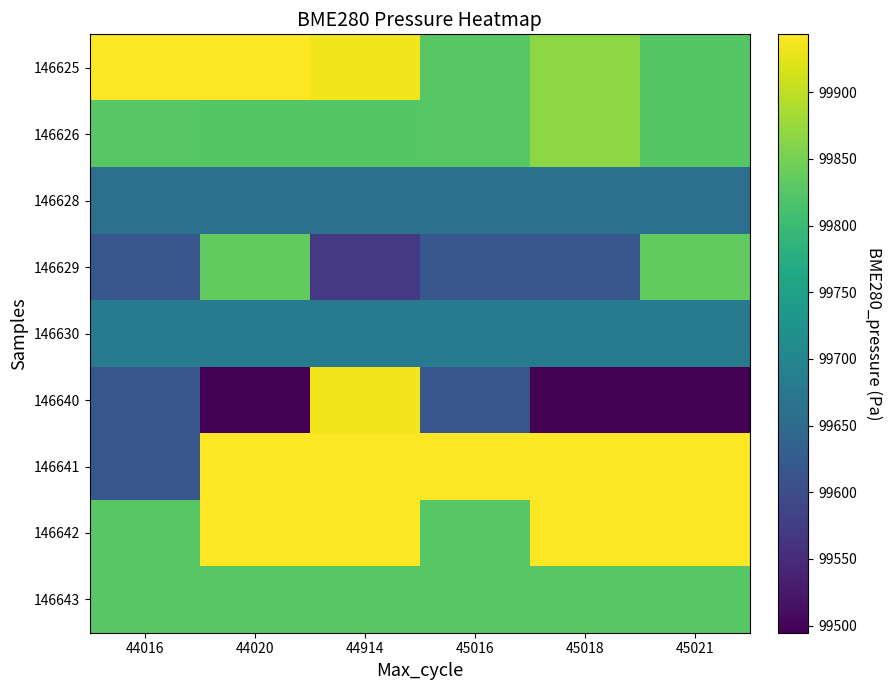

What is the greatest value displayed?

99943.5